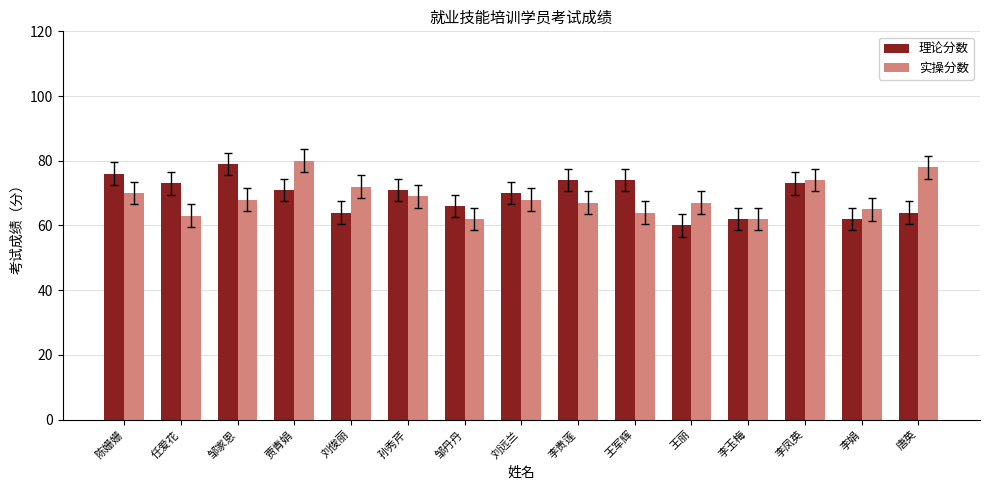

Is the value of 理论分数 at 唐英 greater than the value of 实操分数 at 刘俊丽?

No